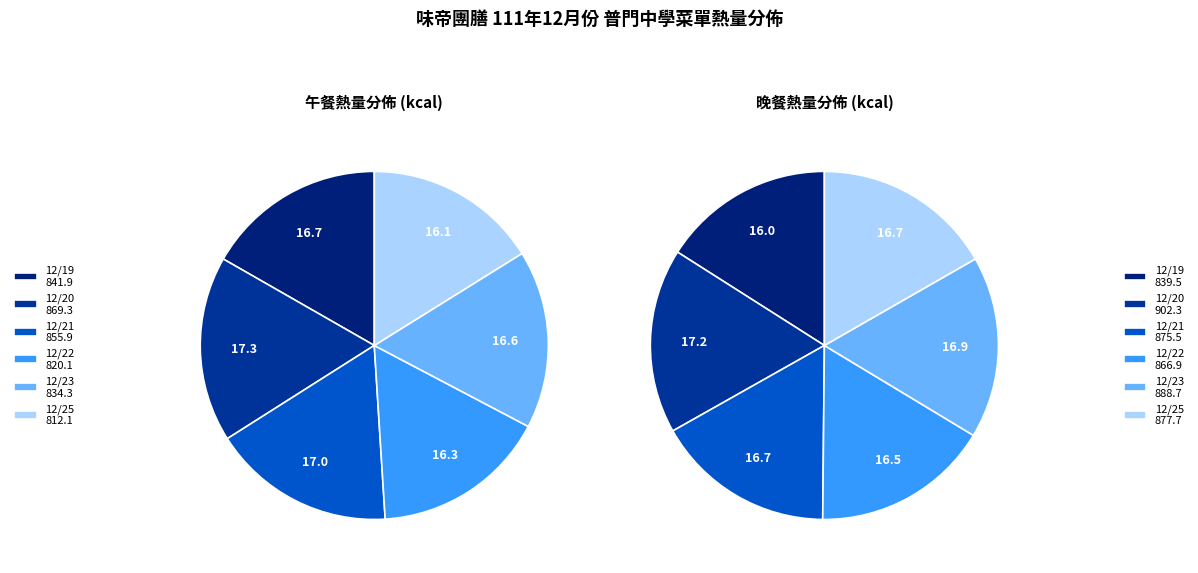

At 12/20, list the series in order from largest to smallest.

晚餐熱量, 午餐熱量